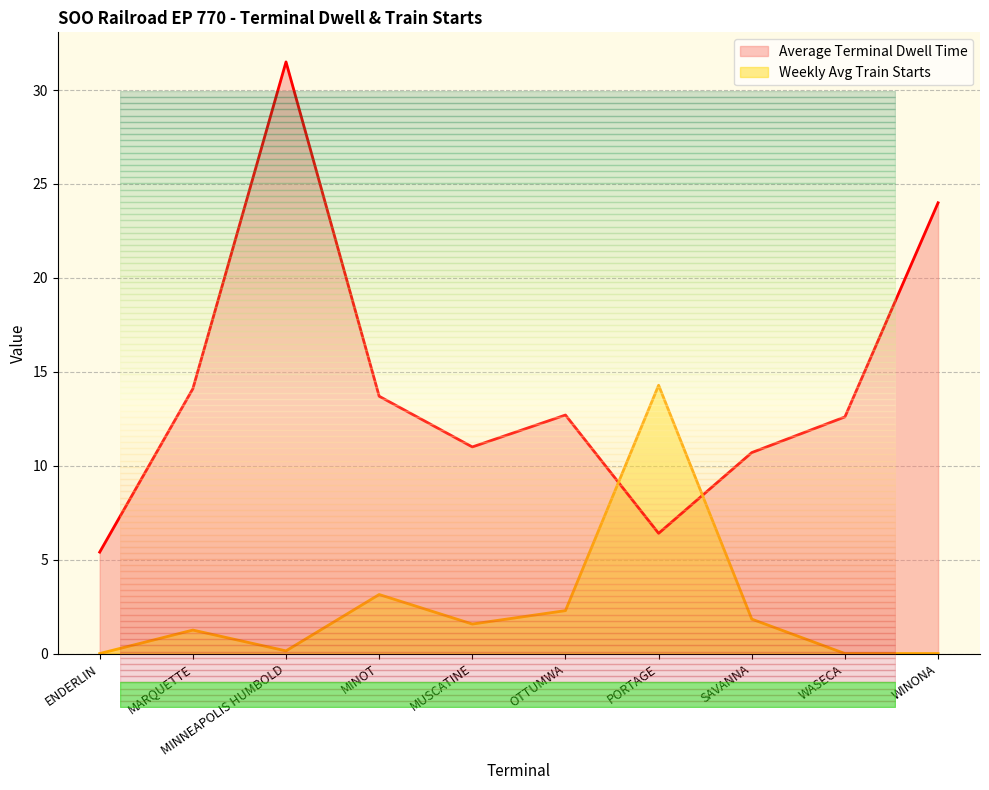

How many series are shown in this chart?

2